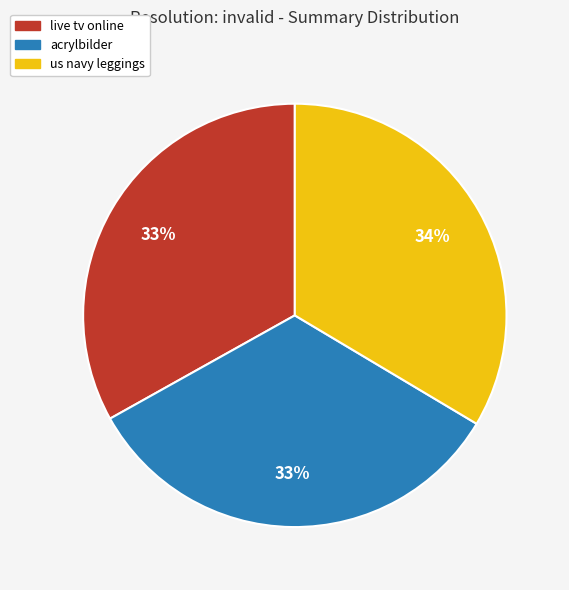

Count the number of slices in the pie.

3